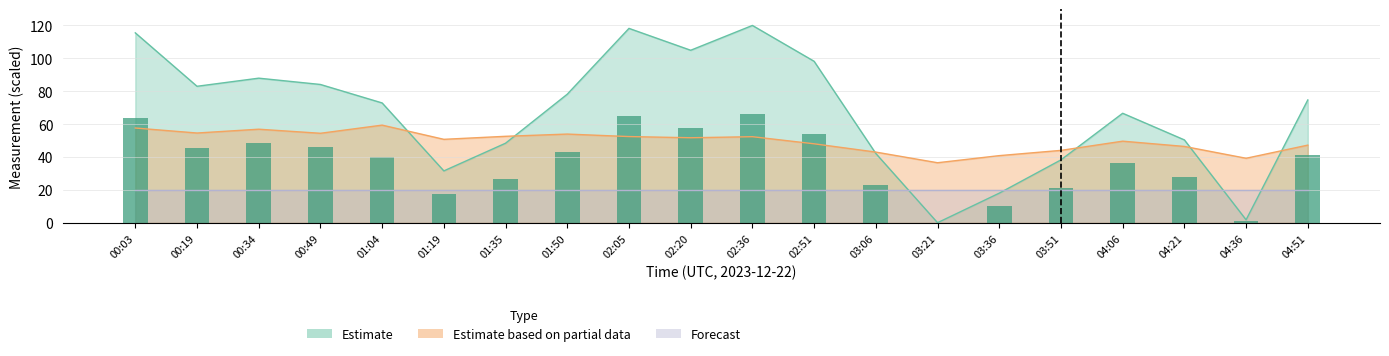

What is the value of the temperature bar at the 3rd from the left?

56.9